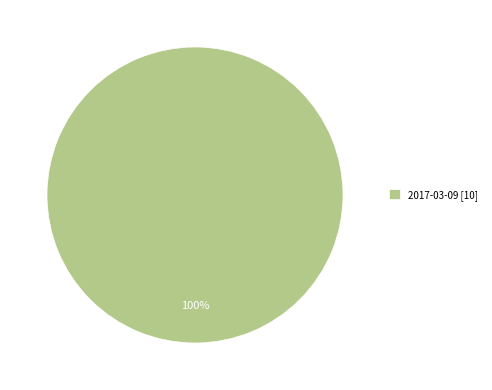

How many slices are in this pie chart?

1